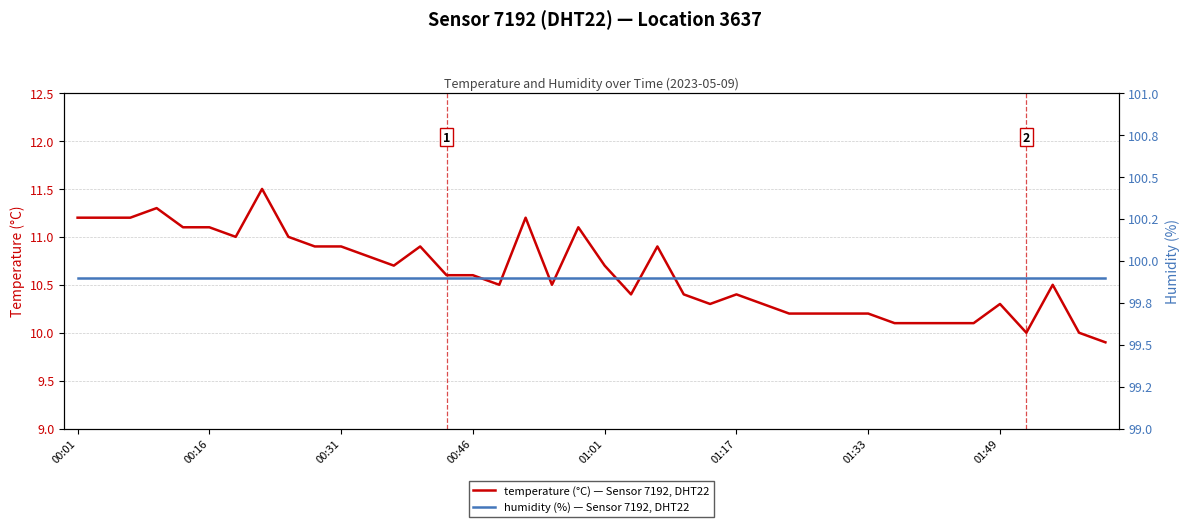

Is it true that temperature (°C) — Sensor 7192, DHT22 equals 14.9 at 00:46?

False